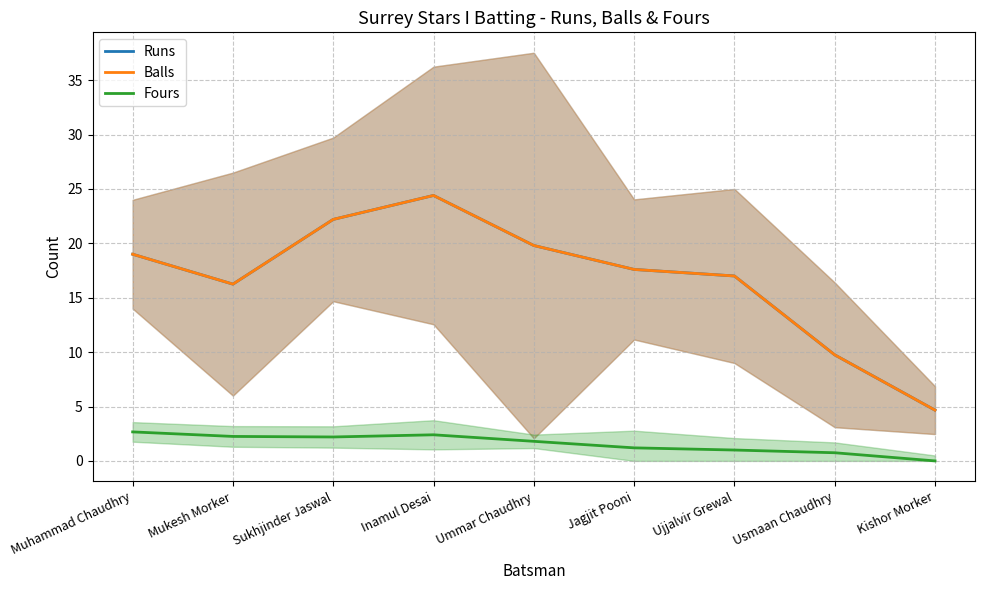

How many values in the Fours series are below 1?

2